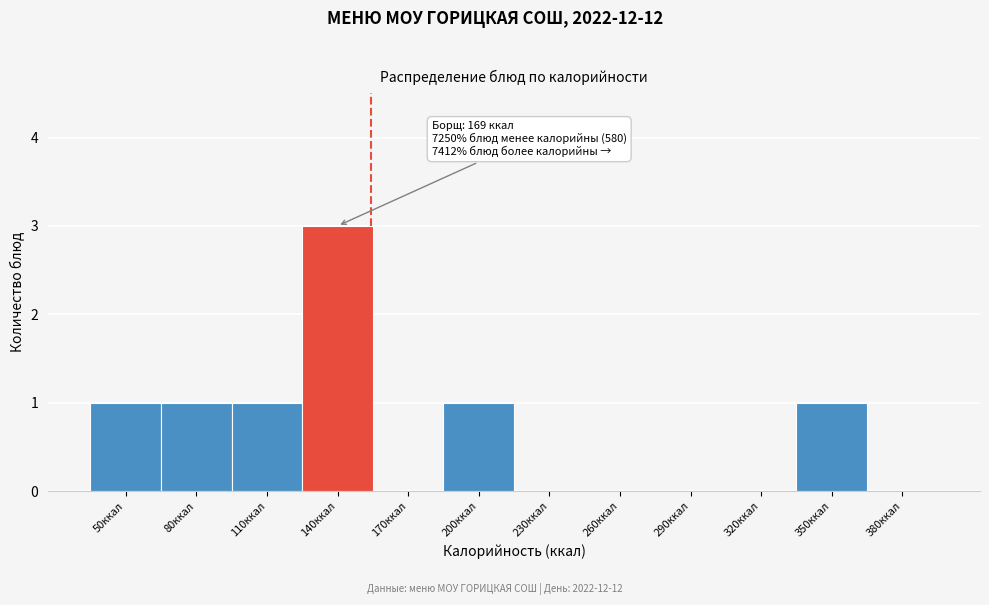

Reading left to right, transcribe all the data shown in this chart.

50ккал=1	80ккал=1	110ккал=1	140ккал=3	170ккал=0	200ккал=1	230ккал=0	260ккал=0	290ккал=0	320ккал=0	350ккал=1	380ккал=0